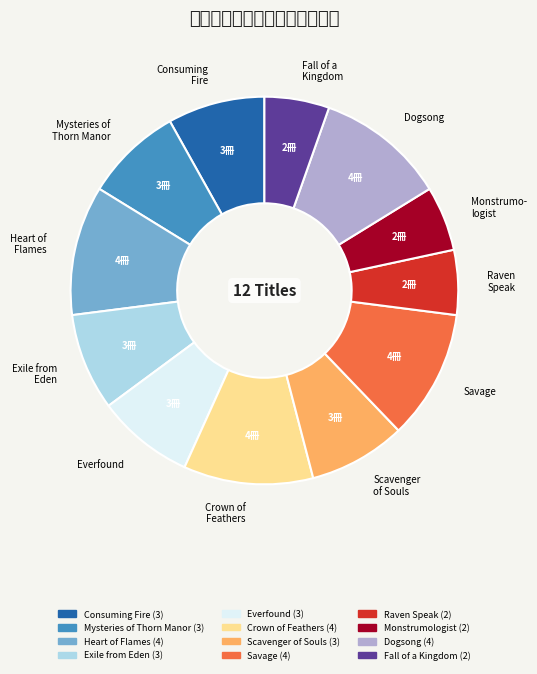

How many slices are in this pie chart?

12